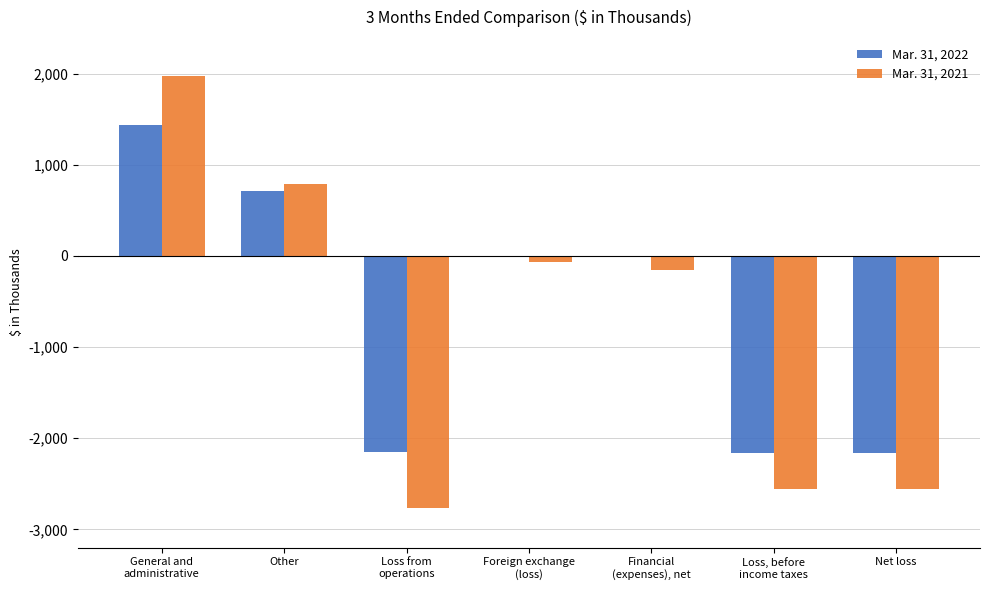

Does the chart contain stacked bars?

No